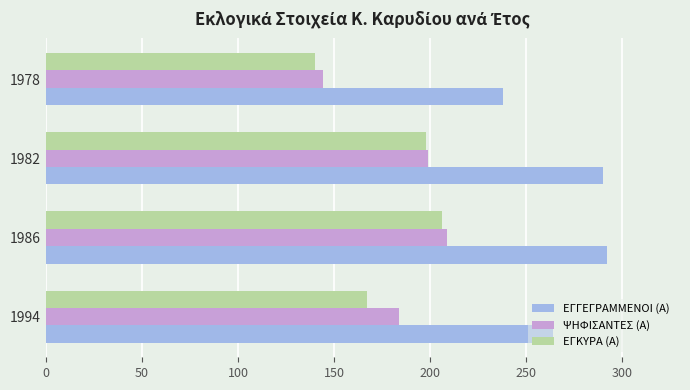

Which series has the largest total across all categories?

ΕΓΓΕΓΡΑΜΜΕΝΟΙ (Α)